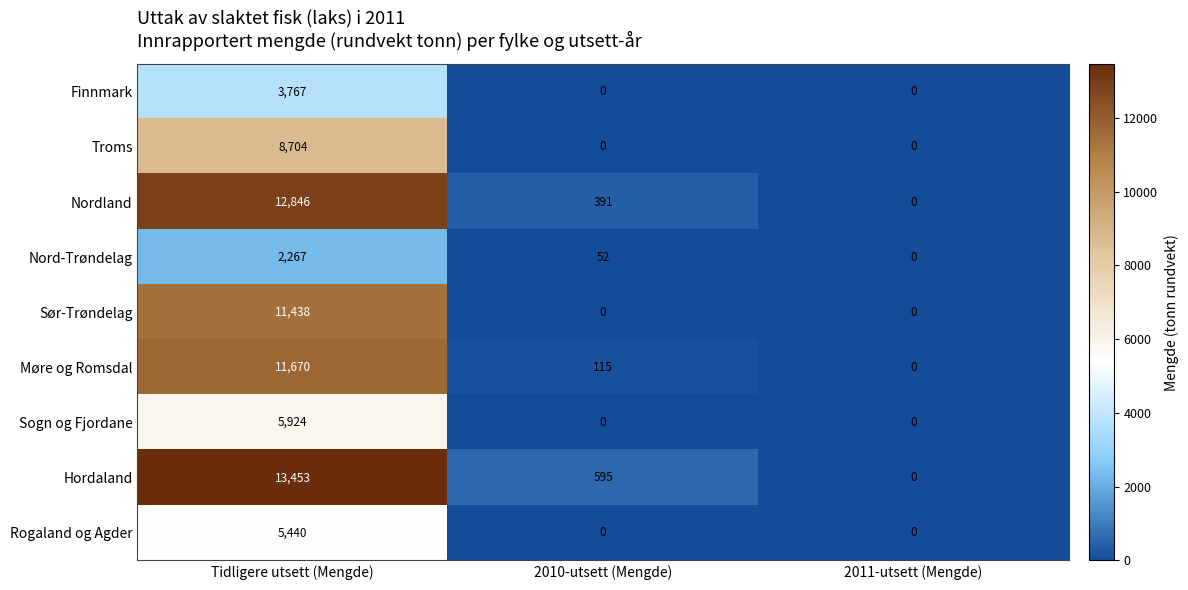

How many data points does each series have?

3